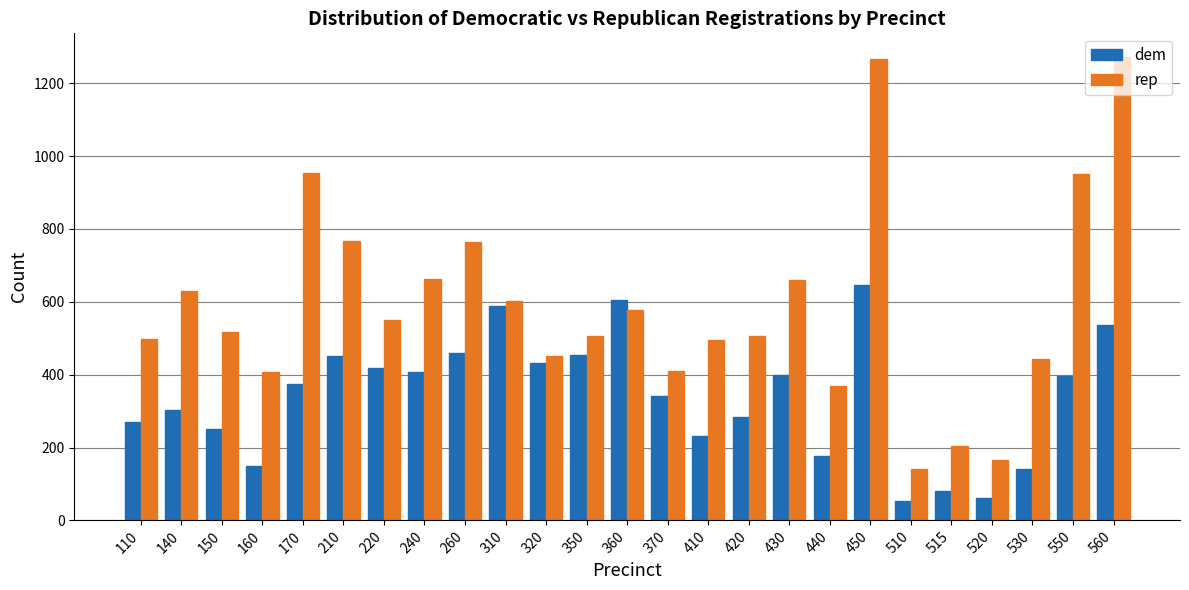

Rank the series at 310 from highest to lowest value.

rep, dem